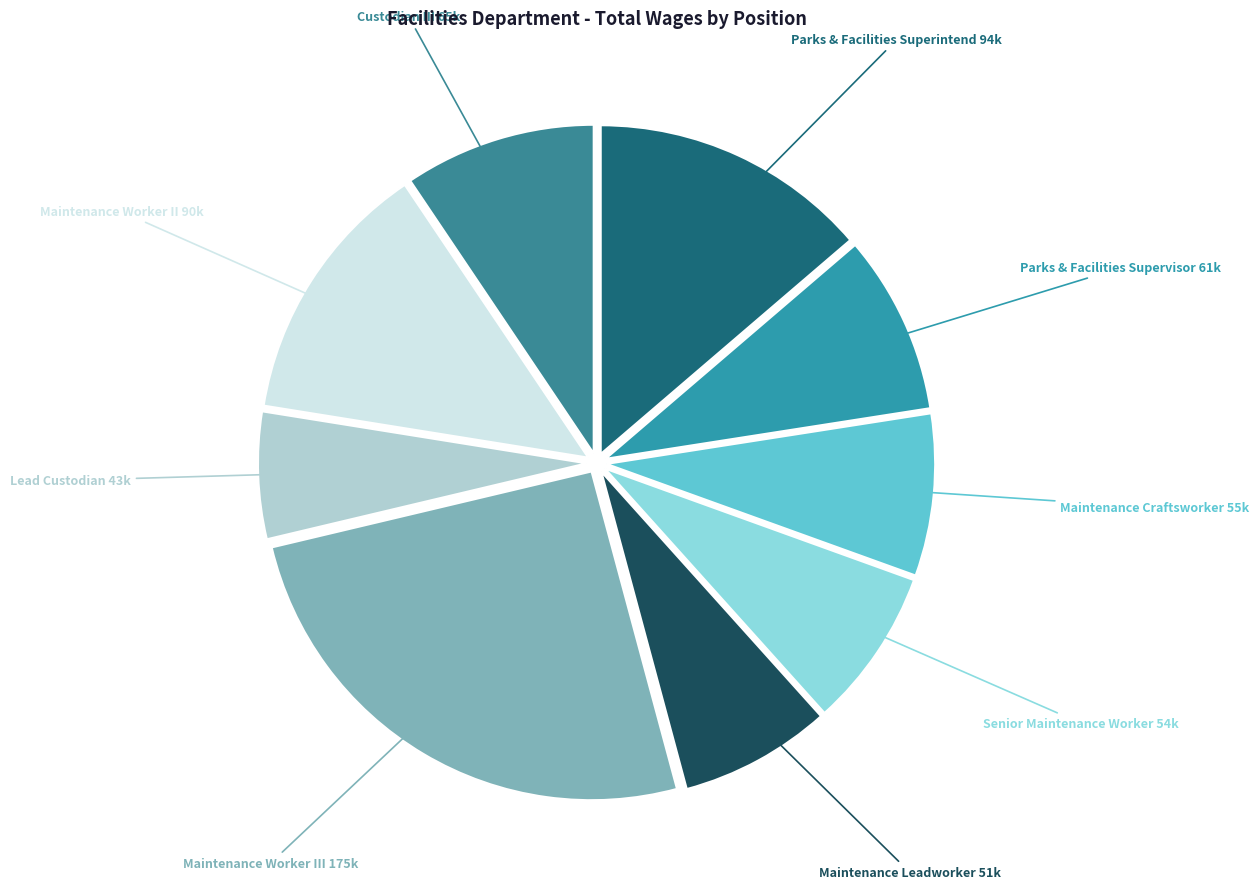

Does Maintenance Worker III represent more than half of the total?

No